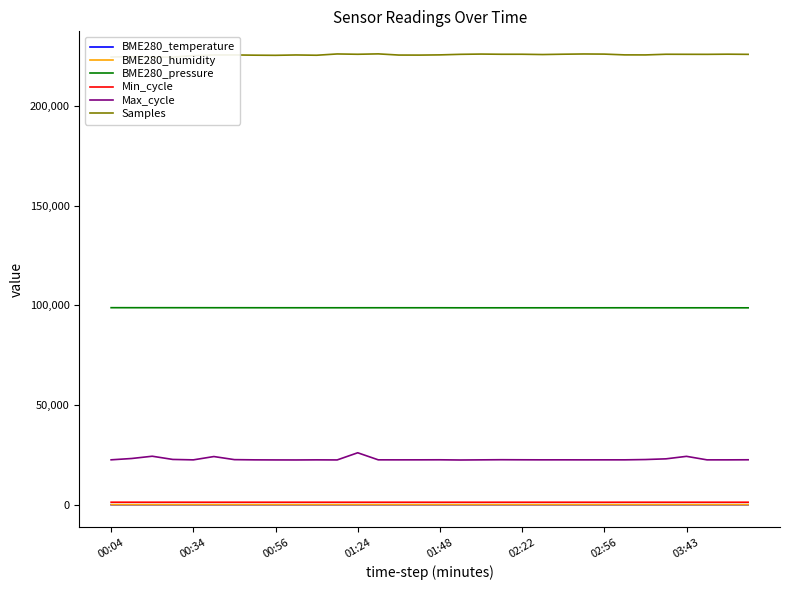

Rank the series at 26 from lowest to highest value.

BME280_temperature, BME280_humidity, Min_cycle, Max_cycle, BME280_pressure, Samples